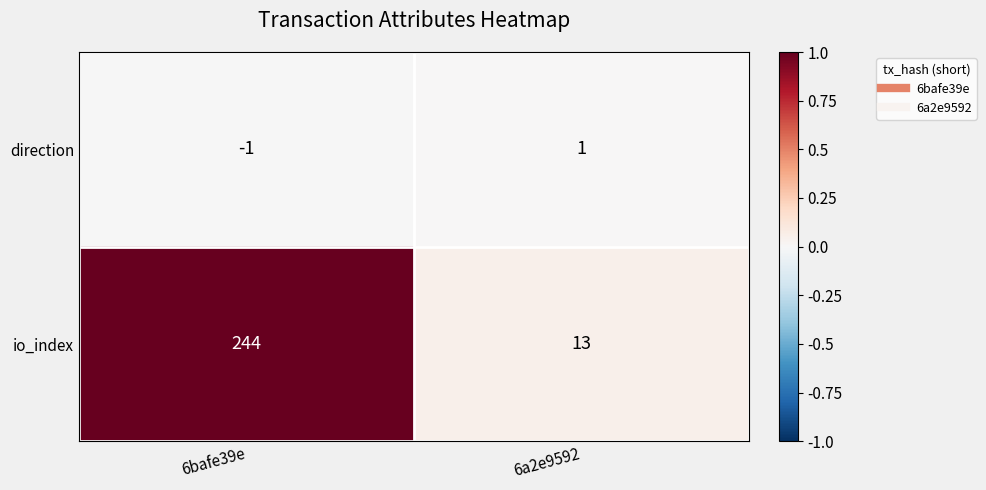

Reading right to left, transcribe all the data shown in this chart.

direction: 1	-1
io_index: 13	244